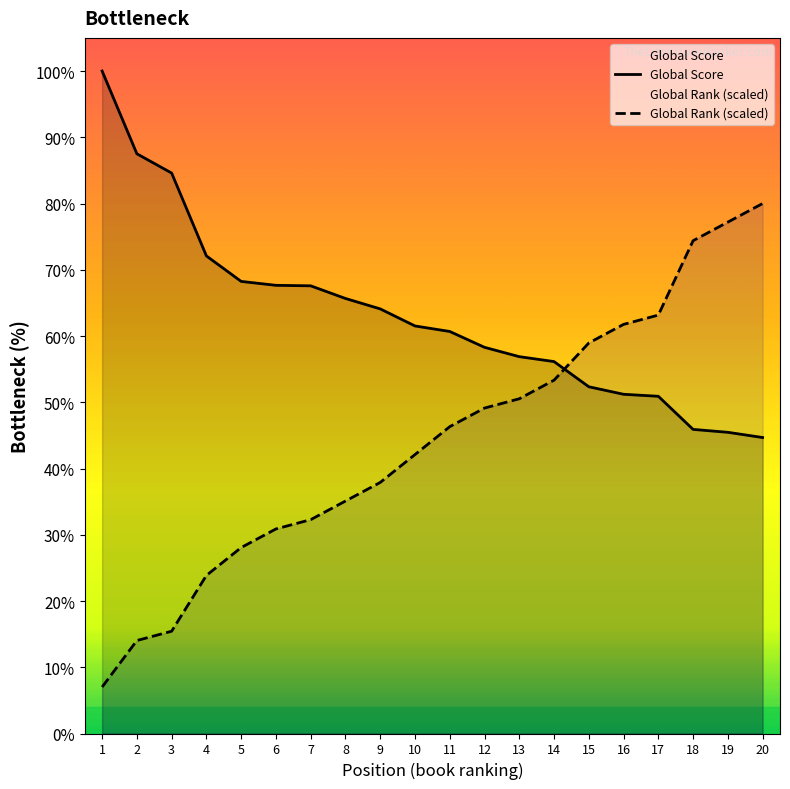

Between 7 and 10, which series saw the biggest shift?

Global Rank (scaled)